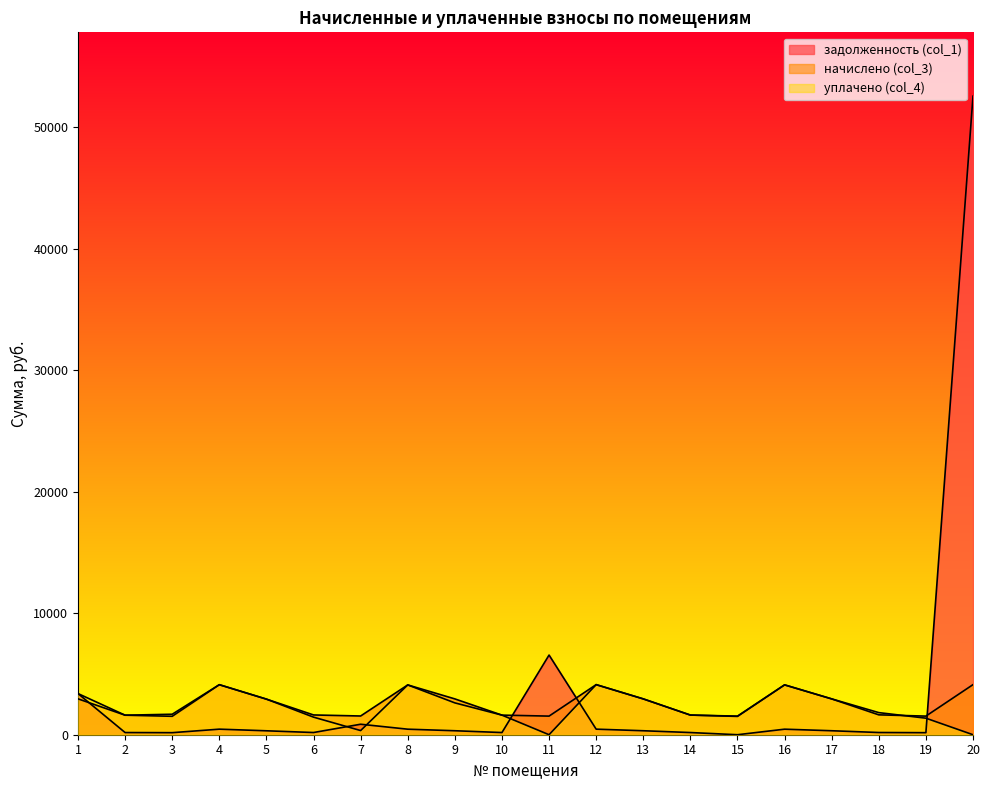

Which series has the largest total across all categories?

задолженность (col_1)